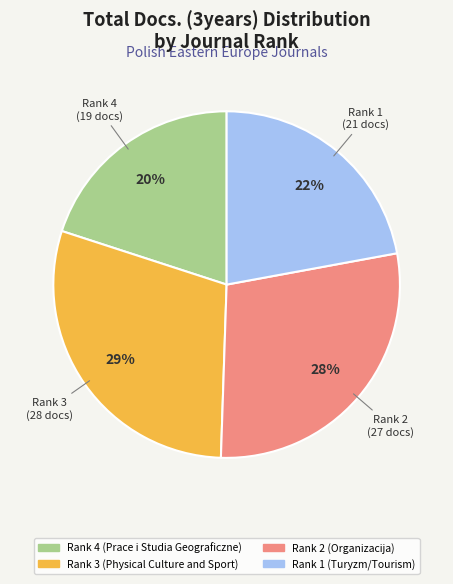

True or false: Rank 3 (Physical Culture and Sport) accounts for 29% of the total.

True